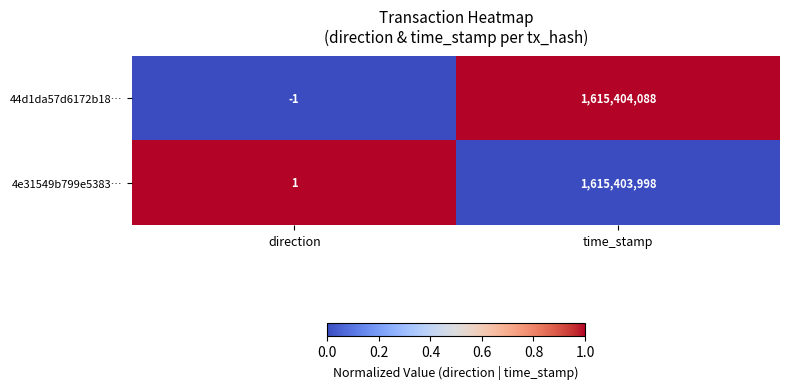

List the series in order of their peak value, lowest first.

4e31549b799e5383…, 44d1da57d6172b18…